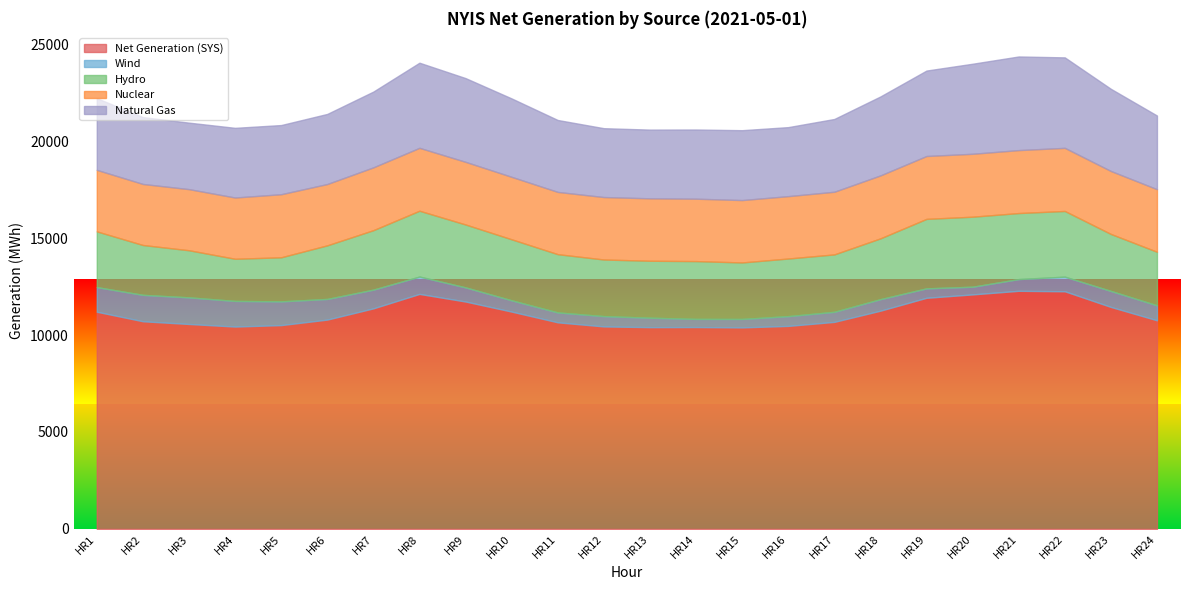

What is the maximum value shown in the chart?

12282